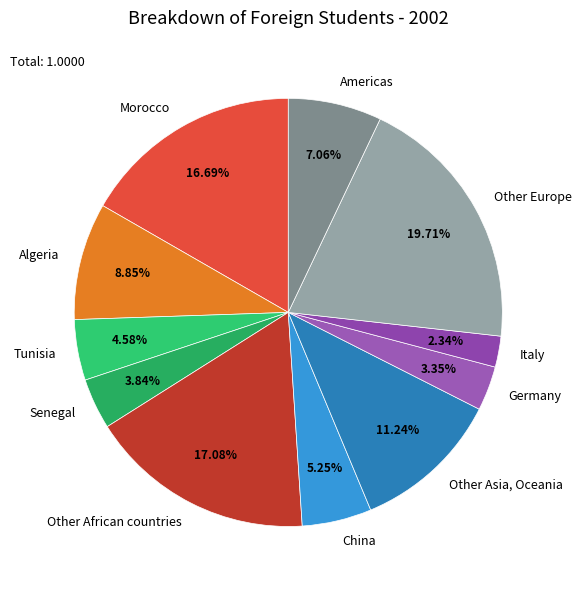

To the nearest percent, what is the combined percentage of Other Europe and Italy?

22%